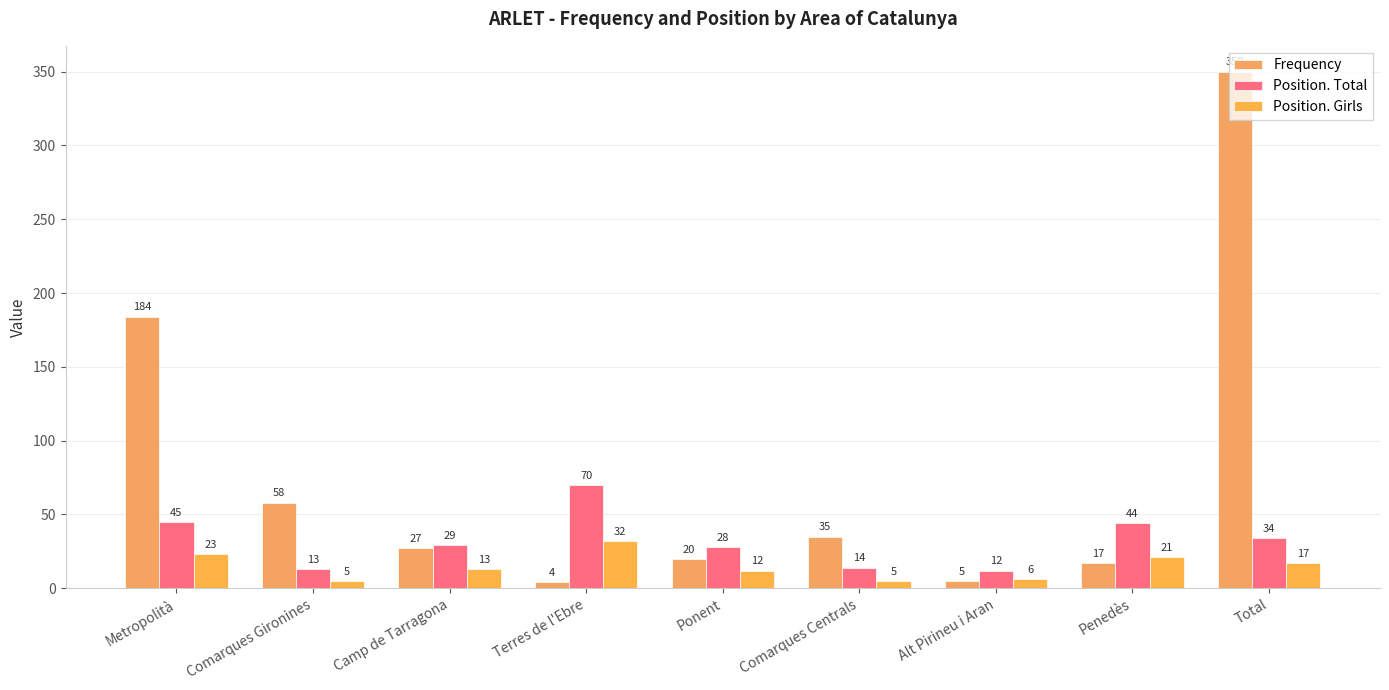

Reading right to left, what are all the values shown in this chart?

Frequency: 350	17	5	35	20	4	27	58	184
Position. Total: 34	44	12	14	28	70	29	13	45
Position. Girls: 17	21	6	5	12	32	13	5	23